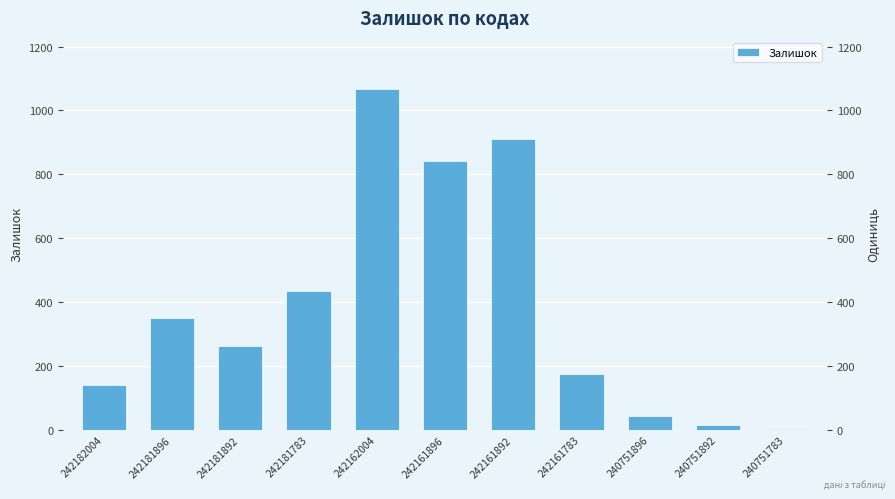

Where does the data first go above 263?

242181896